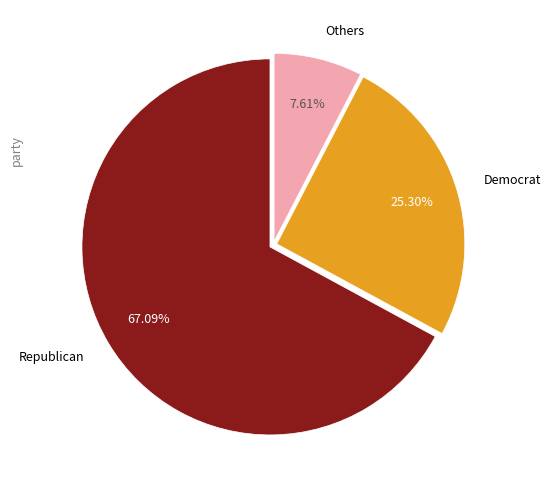

Between Others and Republican, which is larger?

Republican